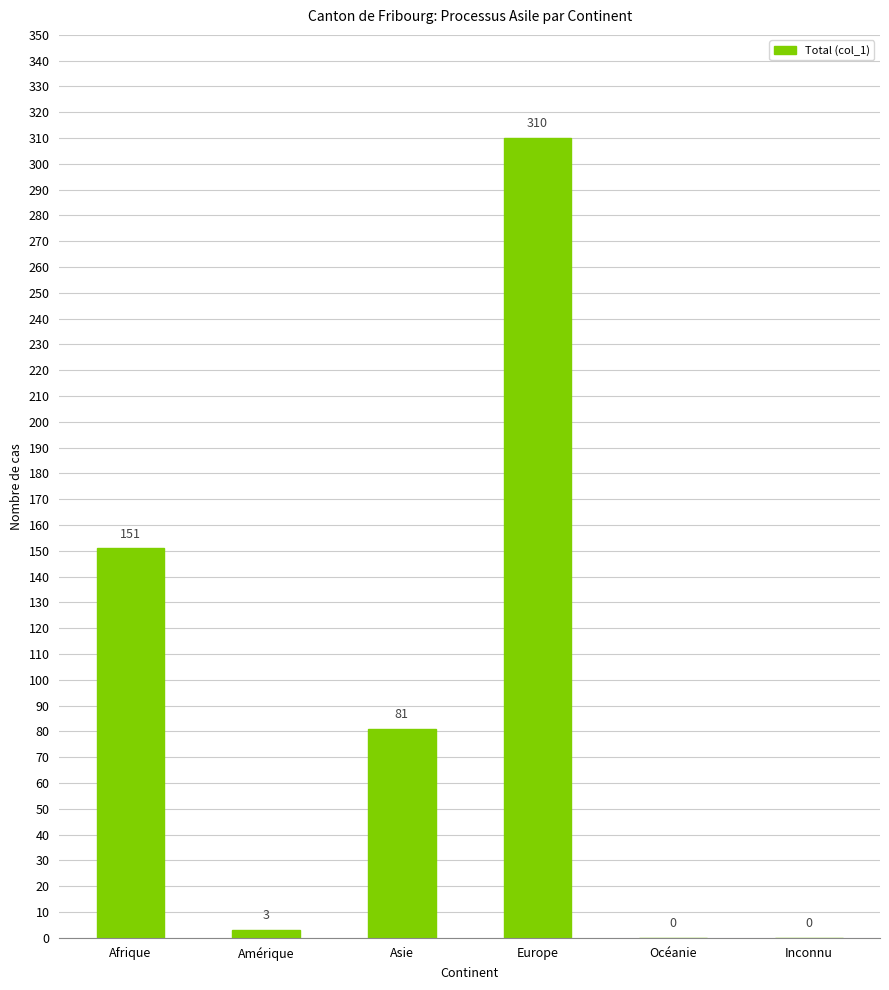

What is the change in value from Amérique to Inconnu?

-3